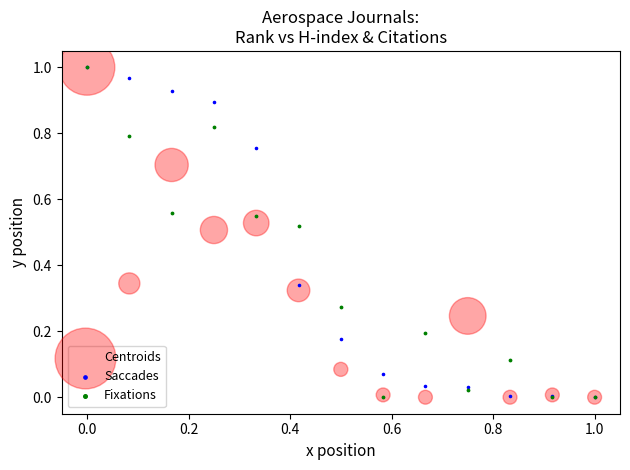

What are all the series names shown in the legend?

Centroids, Saccades, Fixations